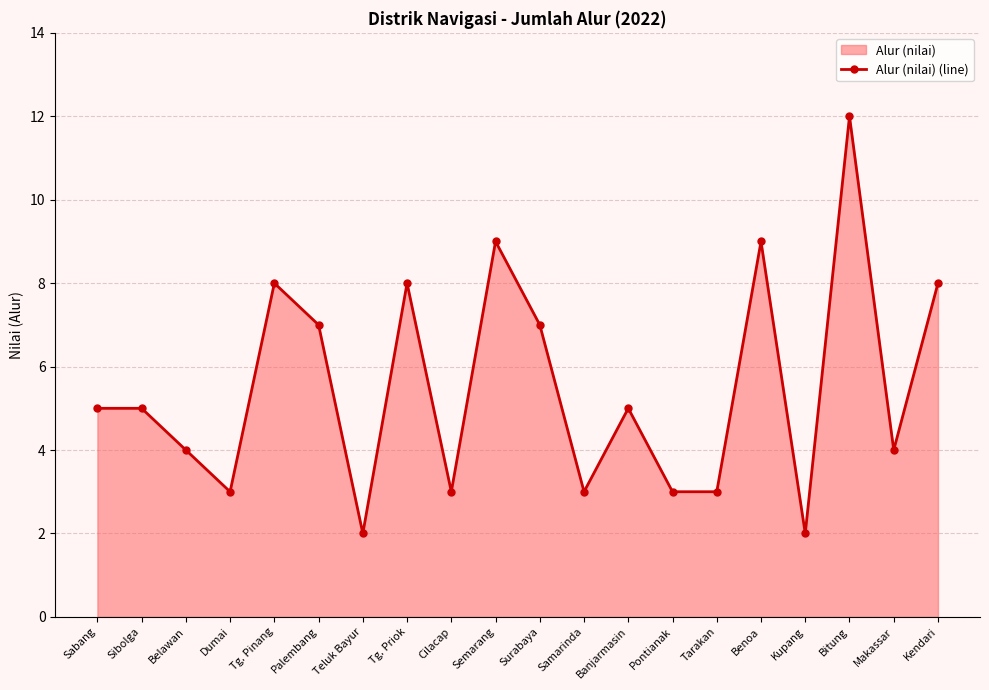

What is the average value?

6